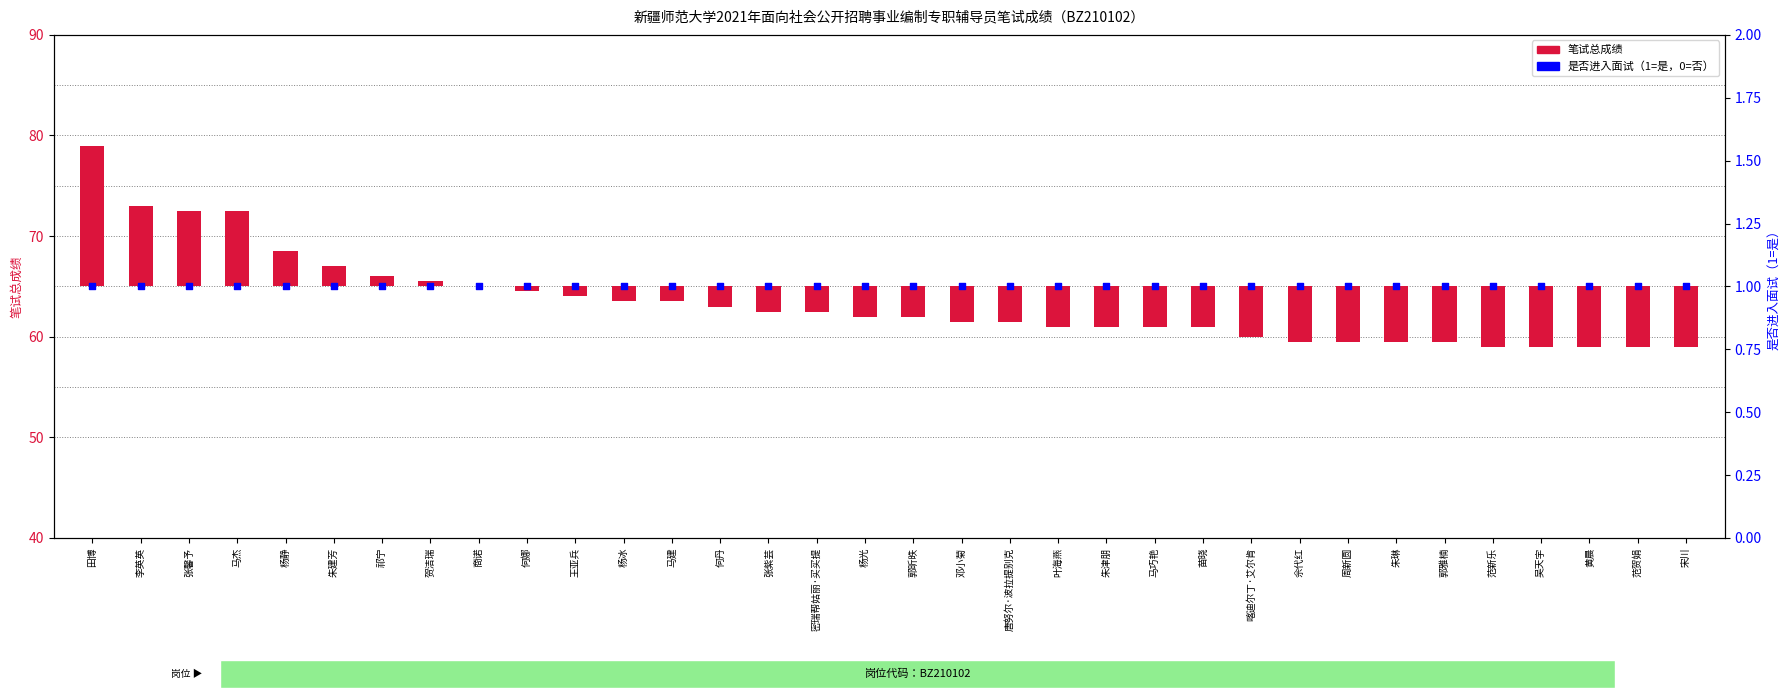

Which series contains the lowest Y value?

笔试总成绩